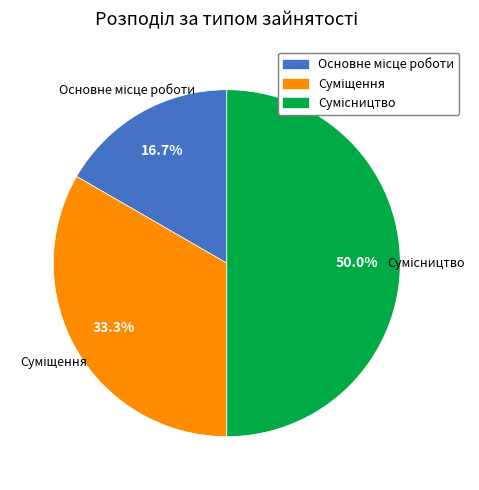

Does Основне місце роботи represent more than half of the total?

No